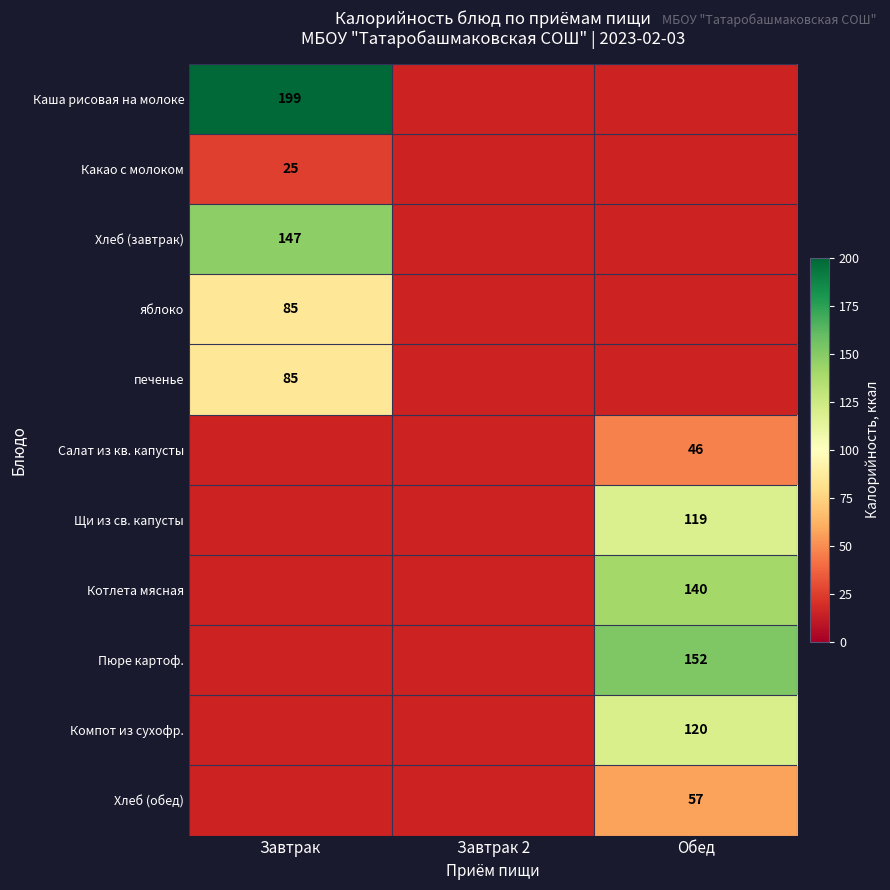

At which category does the chart reach its minimum across all series?

Завтрак